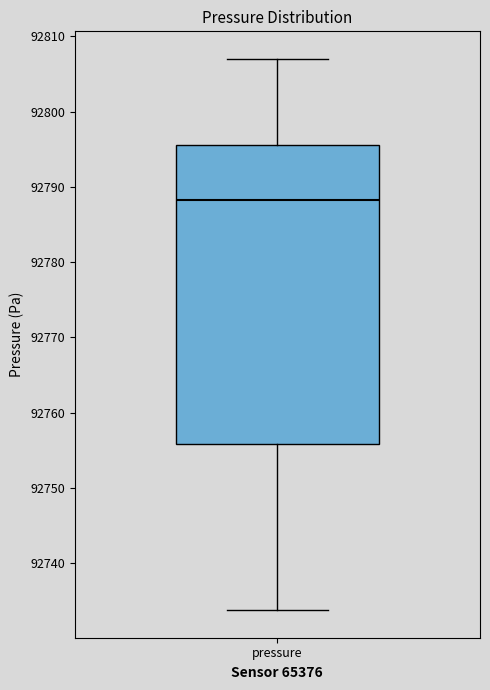

Where does the upper whisker of the box for pressure end on the y-axis? The values are not printed on the chart, so give them approximately, as read against the axis.

92807